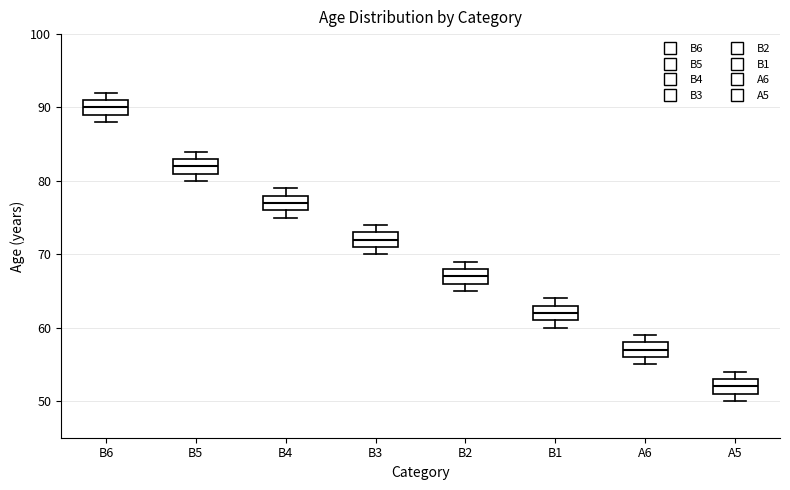

Reading left to right, read every box against the y-axis: the position of its median line, the range the box covers, and the ends of its whiskers. The values are not printed on the chart, so give them approximately, as read against the axis.

B6: median 90, box 89 to 91, whiskers 88 to 92
B5: median 82, box 81 to 83, whiskers 80 to 84
B4: median 77, box 76 to 78, whiskers 75 to 79
B3: median 72, box 71 to 73, whiskers 70 to 74
B2: median 67, box 66 to 68, whiskers 65 to 69
B1: median 62, box 61 to 63, whiskers 60 to 64
A6: median 57, box 56 to 58, whiskers 55 to 59
A5: median 52, box 51 to 53, whiskers 50 to 54